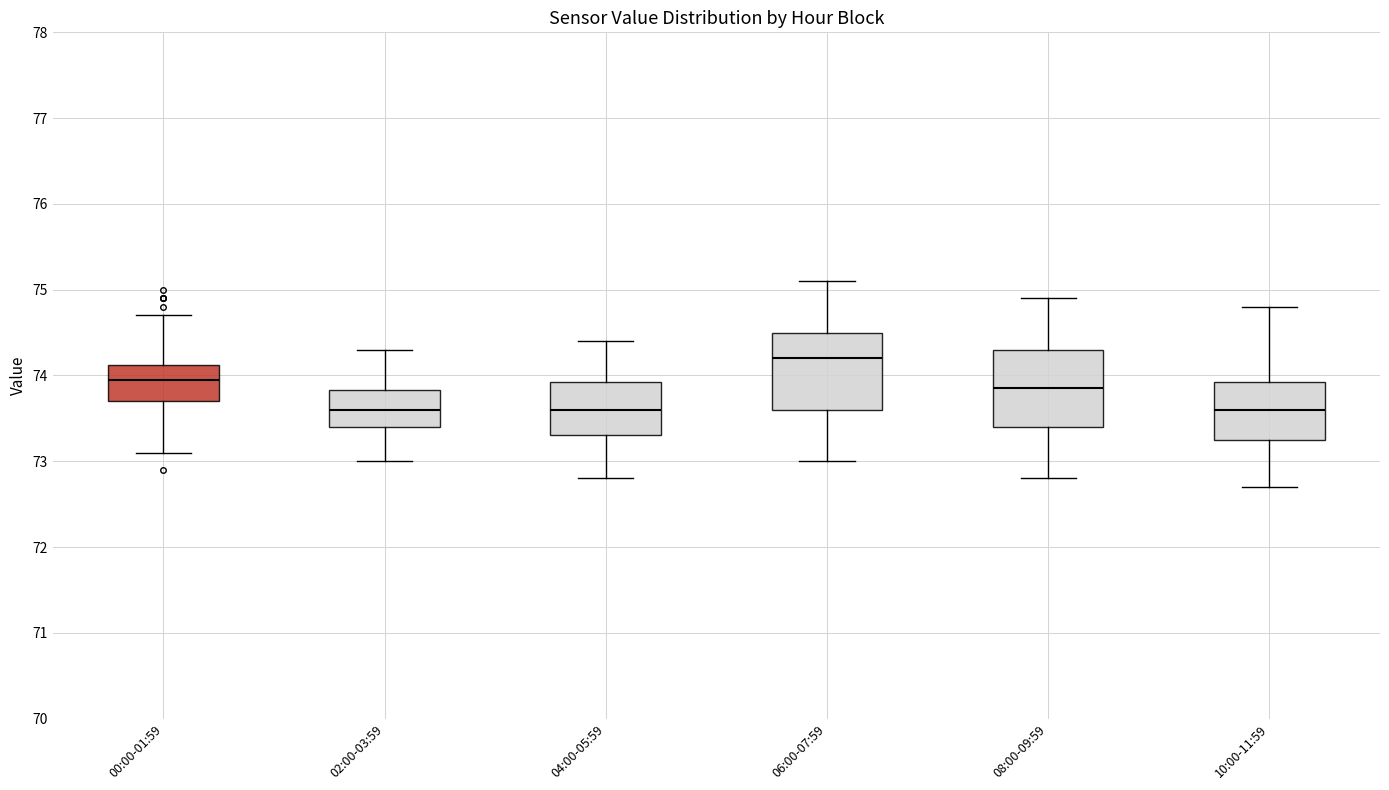

Reading left to right, read every box against the y-axis: the position of its median line, the range the box covers, and the ends of its whiskers. The values are not printed on the chart, so give them approximately, as read against the axis.

00:00-01:59: median 74.0, box 73.7 to 74.1, whiskers 73.1 to 74.7
02:00-03:59: median 73.6, box 73.4 to 73.8, whiskers 73.0 to 74.3
04:00-05:59: median 73.6, box 73.3 to 73.9, whiskers 72.8 to 74.4
06:00-07:59: median 74.2, box 73.6 to 74.5, whiskers 73.0 to 75.1
08:00-09:59: median 73.9, box 73.4 to 74.3, whiskers 72.8 to 74.9
10:00-11:59: median 73.6, box 73.3 to 73.9, whiskers 72.7 to 74.8